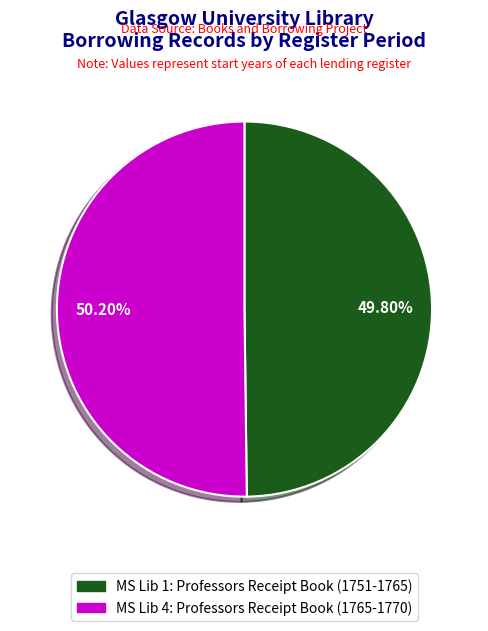

Do MS Lib 1: Professors Receipt Book (1751-1765) and MS Lib 4: Professors Receipt Book (1765-1770) together represent more than half of the pie?

Yes